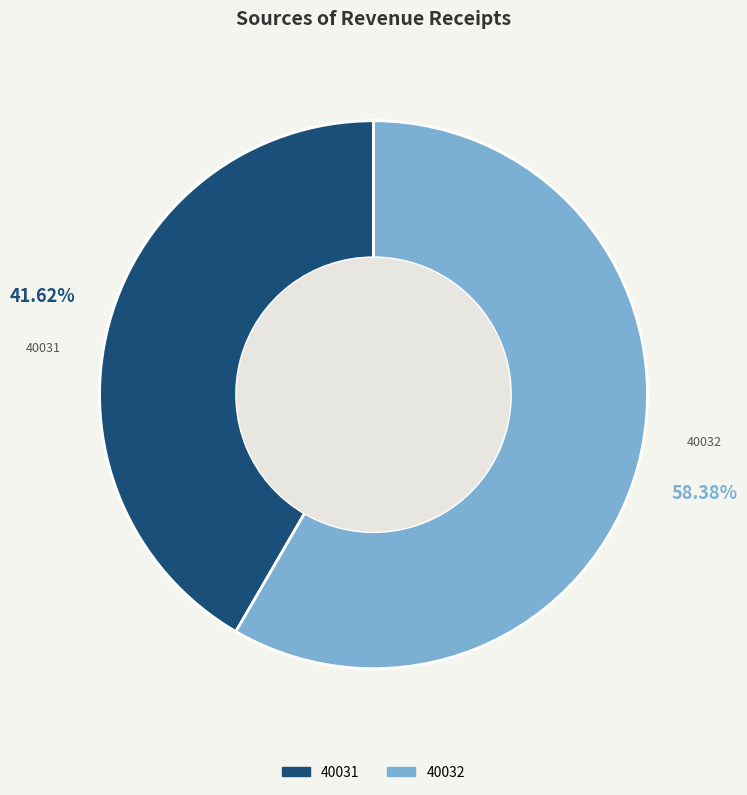

Combined, do 40031 and 40032 account for over 50%?

Yes